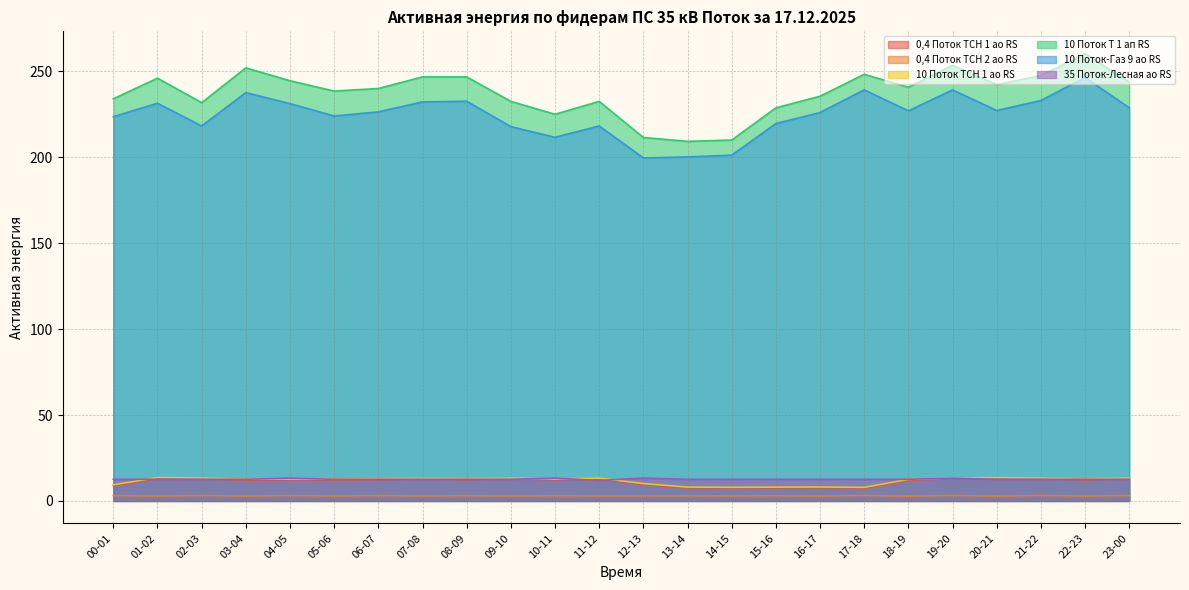

At which label does 10 Поток ТСН 1 ао RS reach its peak?

01-02